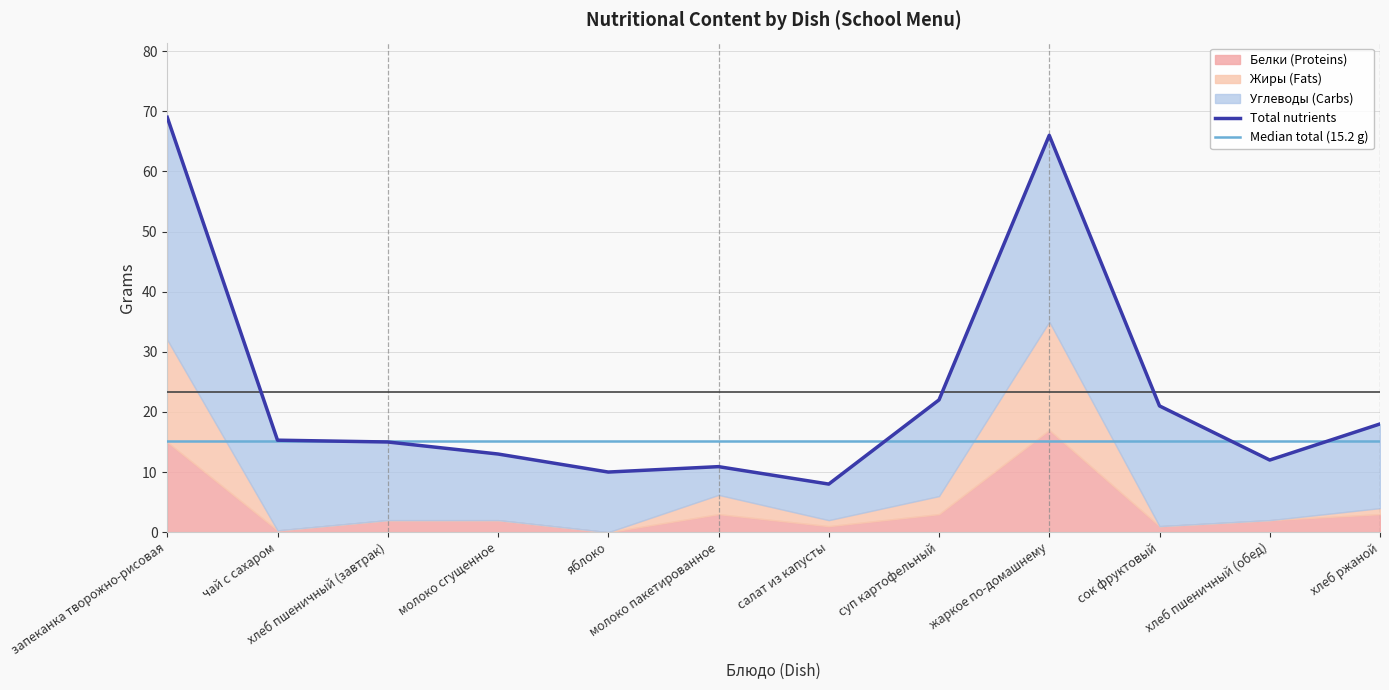

True or false: Жиры and Углеводы intersect in this chart.

False